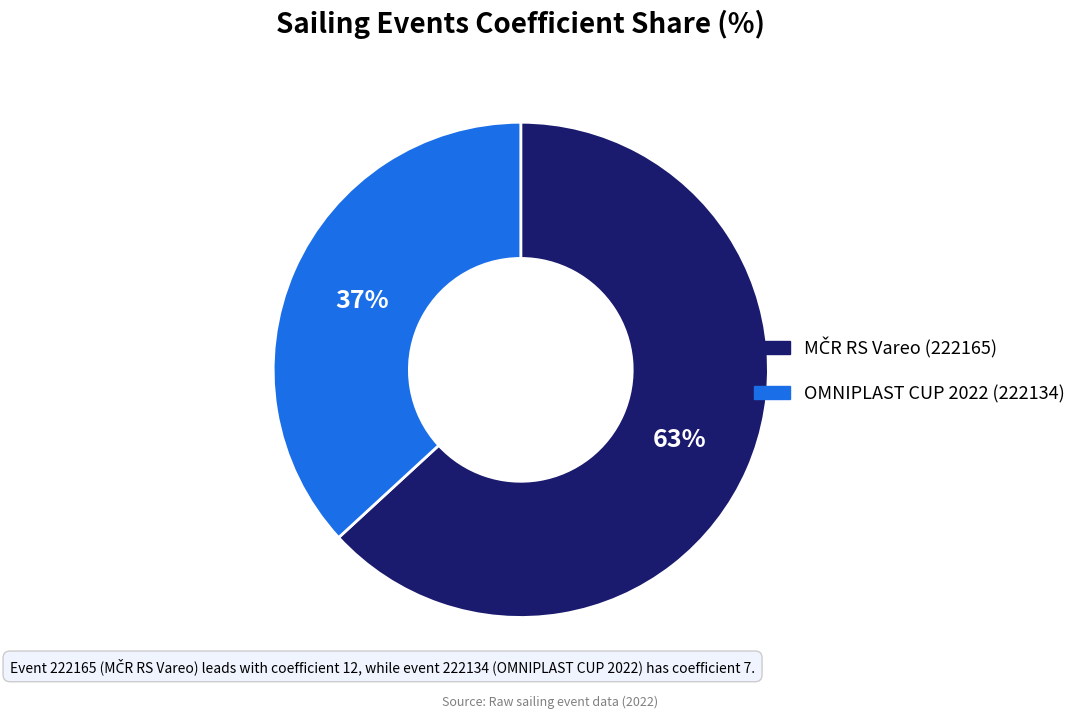

To the nearest percent, what is the difference between the largest and smallest slice percentages?

26%